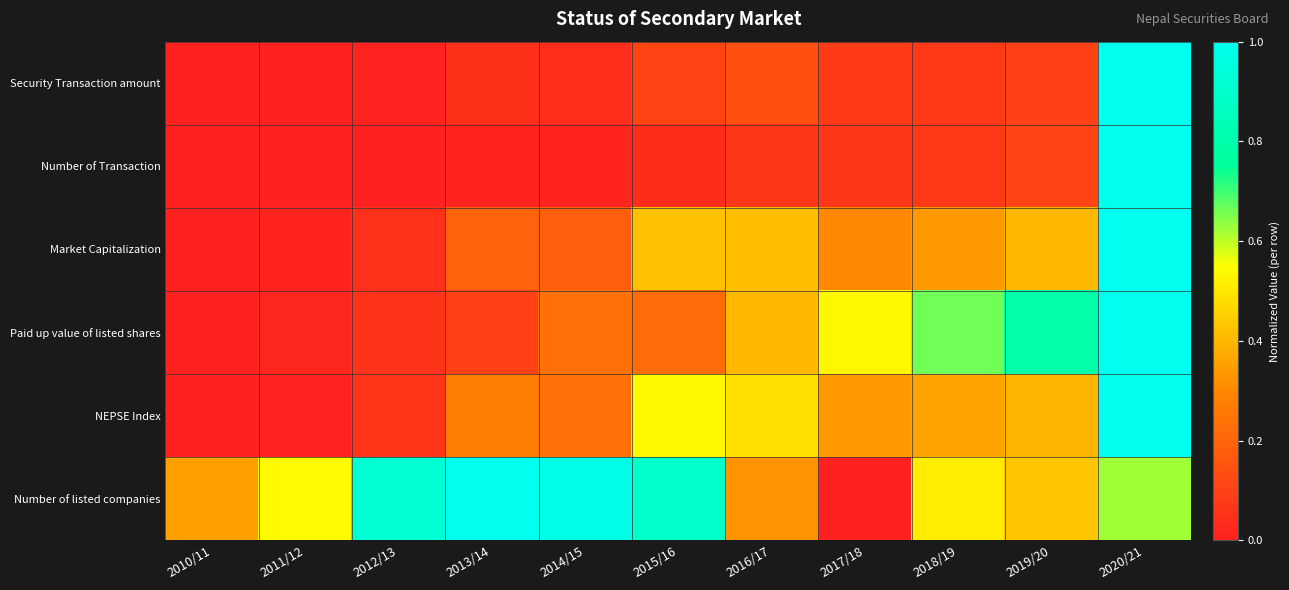

Reading left to right, transcribe all the data shown in this chart.

Security Transaction amount: 2010/11=0.0	2011/12=0.0	2012/13=0.0	2013/14=0.0	2014/15=0.0	2015/16=0.1	2016/17=0.1	2017/18=0.1	2018/19=0.1	2019/20=0.1	2020/21=1.0
Number of Transaction: 2010/11=0.0	2011/12=0.0	2012/13=0.0	2013/14=0.0	2014/15=0.0	2015/16=0.0	2016/17=0.1	2017/18=0.1	2018/19=0.1	2019/20=0.1	2020/21=1.0
Market Capitalization: 2010/11=0.0	2011/12=0.0	2012/13=0.1	2013/14=0.2	2014/15=0.2	2015/16=0.4	2016/17=0.4	2017/18=0.3	2018/19=0.3	2019/20=0.4	2020/21=1.0
Paid up value of listed shares: 2010/11=0.0	2011/12=0.0	2012/13=0.1	2013/14=0.1	2014/15=0.2	2015/16=0.2	2016/17=0.4	2017/18=0.5	2018/19=0.7	2019/20=0.8	2020/21=1.0
NEPSE Index: 2010/11=0.0	2011/12=0.0	2012/13=0.1	2013/14=0.3	2014/15=0.2	2015/16=0.5	2016/17=0.5	2017/18=0.3	2018/19=0.4	2019/20=0.4	2020/21=1.0
Number of listed companies: 2010/11=0.4	2011/12=0.5	2012/13=0.9	2013/14=1.0	2014/15=1.0	2015/16=0.9	2016/17=0.3	2017/18=0.0	2018/19=0.5	2019/20=0.4	2020/21=0.6